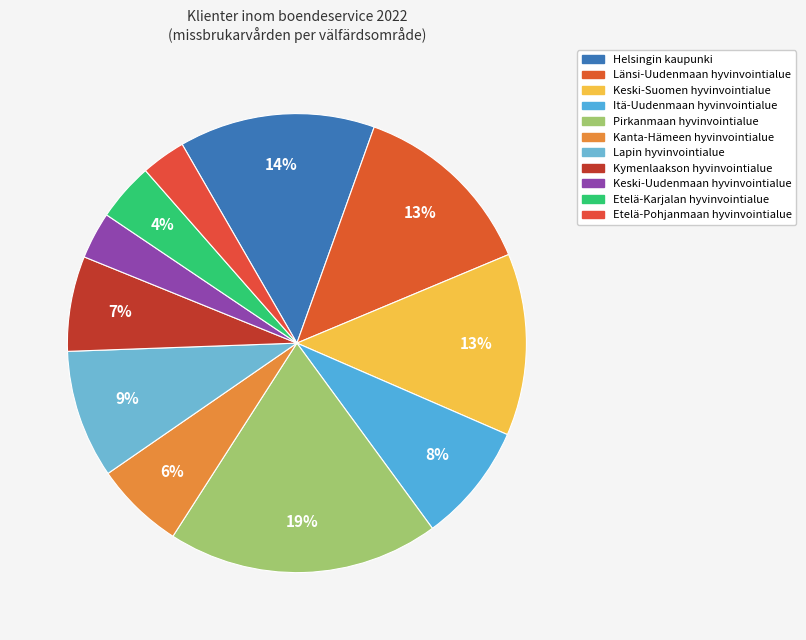

How many slices are in this pie chart?

11